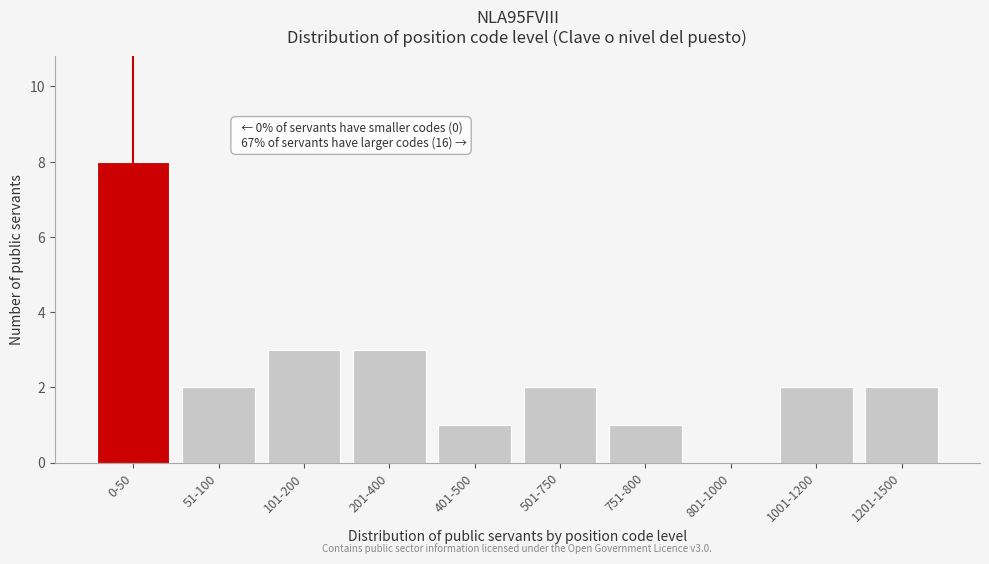

Reading left to right, transcribe all the data shown in this chart.

0-50=8	51-100=2	101-200=3	201-400=3	401-500=1	501-750=2	751-800=1	801-1000=0	1001-1200=2	1201-1500=2